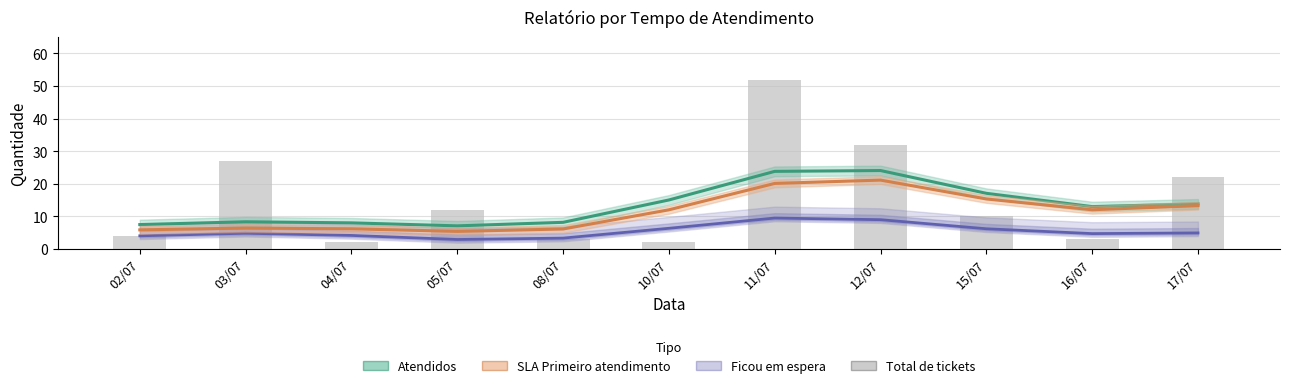

Reading left to right, extract all data points from this chart.

Atendidos: 02/07=7.5	03/07=8.4	04/07=8.0	05/07=7.1	08/07=8.2	10/07=15.0	11/07=23.8	12/07=24.1	15/07=17.1	16/07=13.0	17/07=13.8
SLA Primeiro atendimento: 02/07=5.9	03/07=6.4	04/07=6.2	05/07=5.4	08/07=6.1	10/07=12.0	11/07=20.1	12/07=21.1	15/07=15.4	16/07=12.0	17/07=13.3
Ficou em espera: 02/07=4.0	03/07=4.8	04/07=4.2	05/07=2.9	08/07=3.3	10/07=6.4	11/07=9.5	12/07=9.0	15/07=6.2	16/07=4.7	17/07=4.9
Total de tickets: 02/07=4.0	03/07=27.0	04/07=2.0	05/07=12.0	08/07=3.0	10/07=2.0	11/07=52.0	12/07=32.0	15/07=10.0	16/07=3.0	17/07=22.0